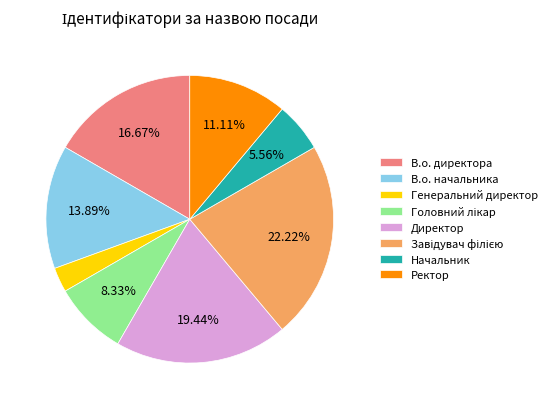

Does В.о. директора represent more than half of the total?

No